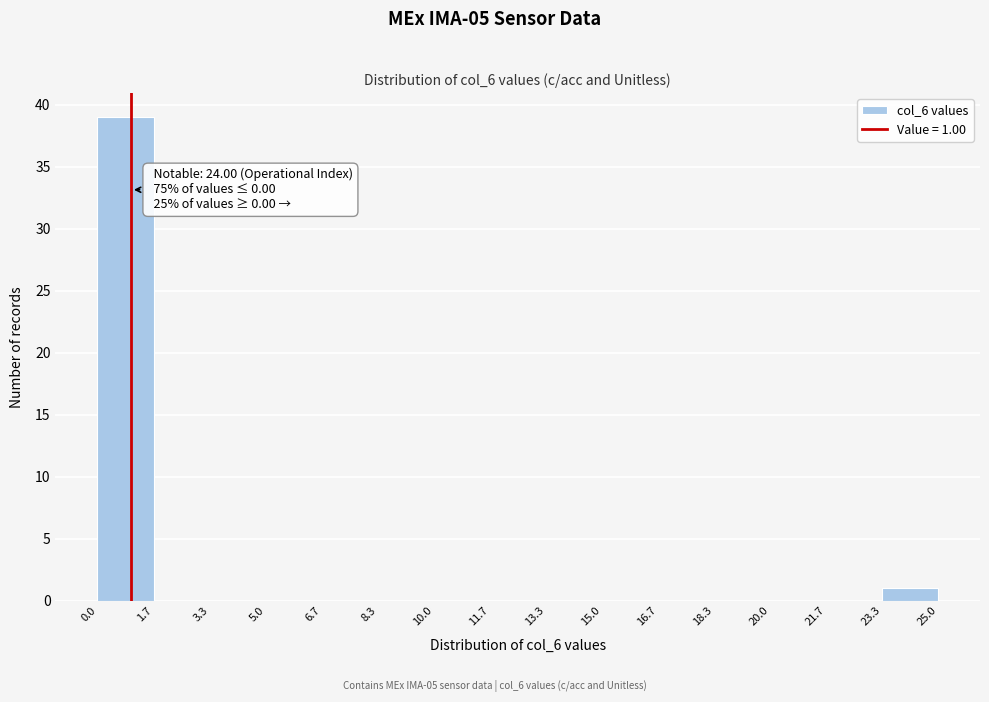

Which range on the x-axis has the tallest bar?

0.0 to 1.7